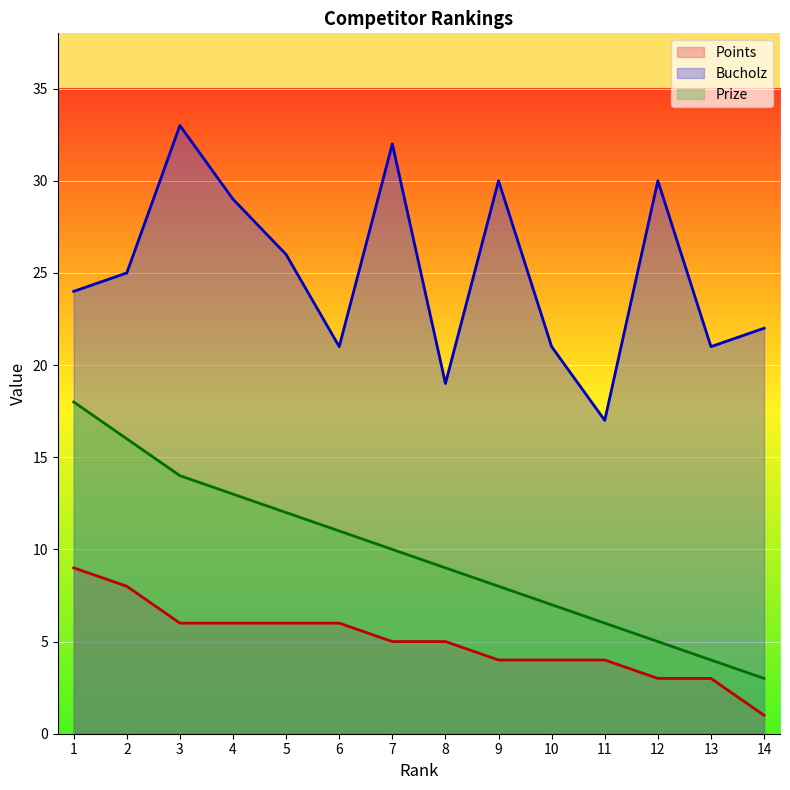

Reading left to right, transcribe all the data shown in this chart.

Prize: 18	16	14	13	12	11	10	9	8	7	6	5	4	3
Bucholz: 24	25	33	29	26	21	32	19	30	21	17	30	21	22
Points: 9	8	6	6	6	6	5	5	4	4	4	3	3	1